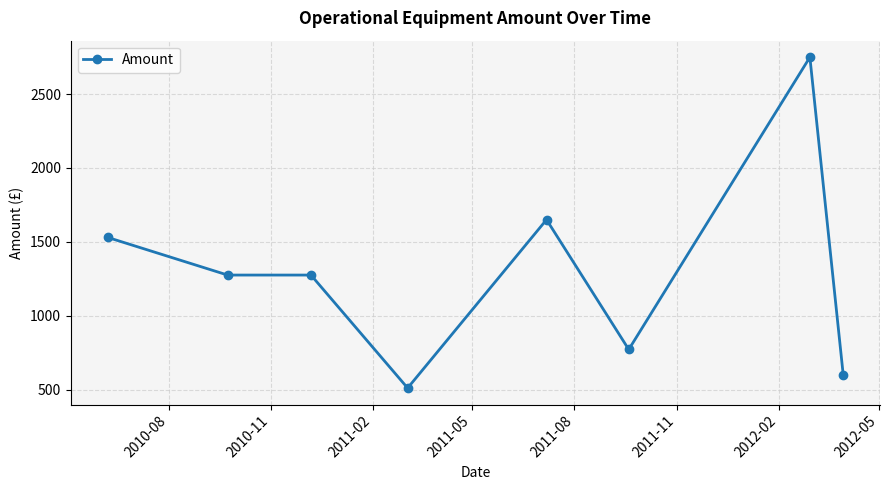

What is the value of the 6th point from the left?

771